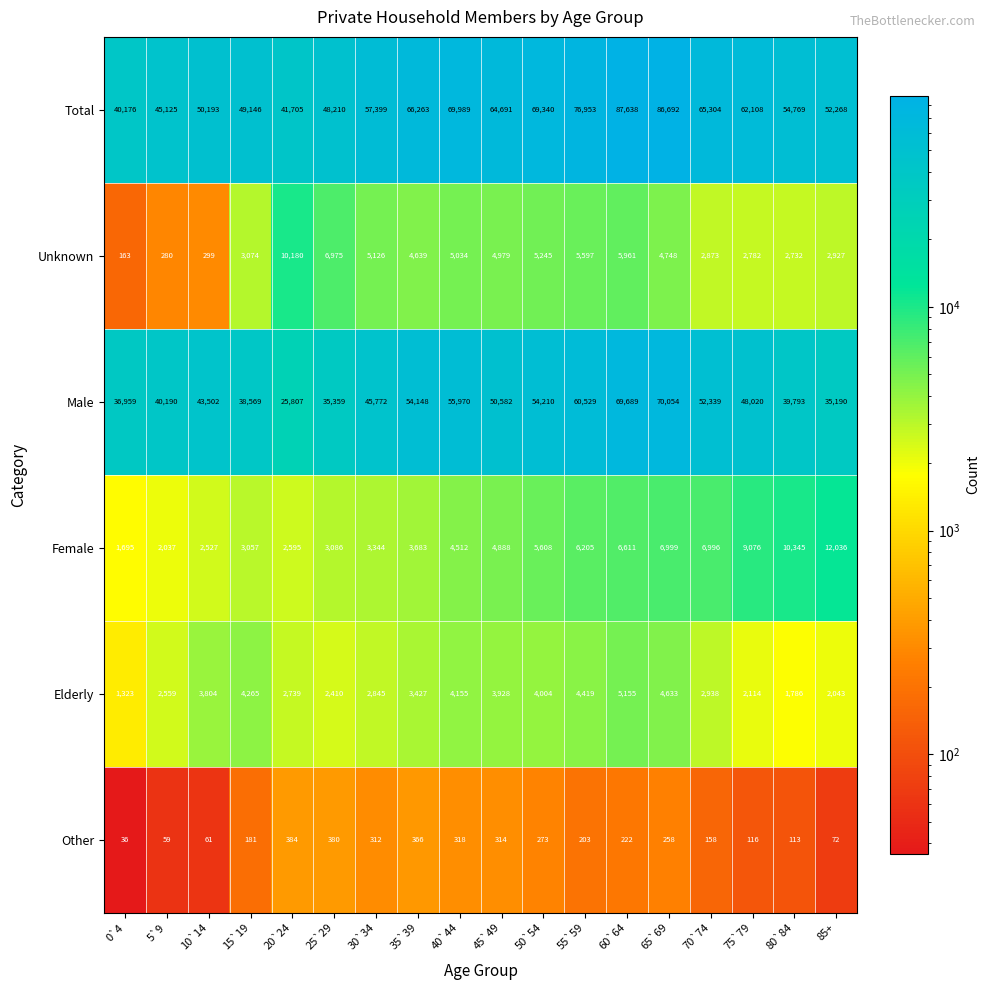

True or false: Male has a value of 14515 at 20`24.

False